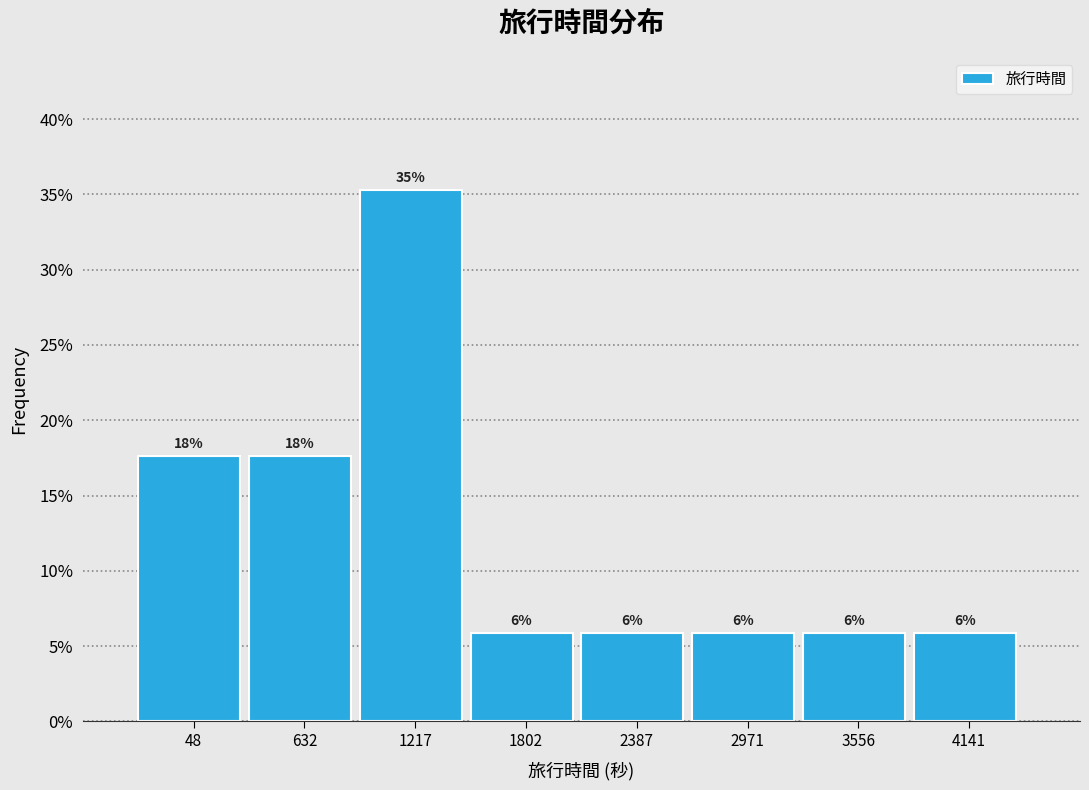

Does the chart contain any negative values?

No